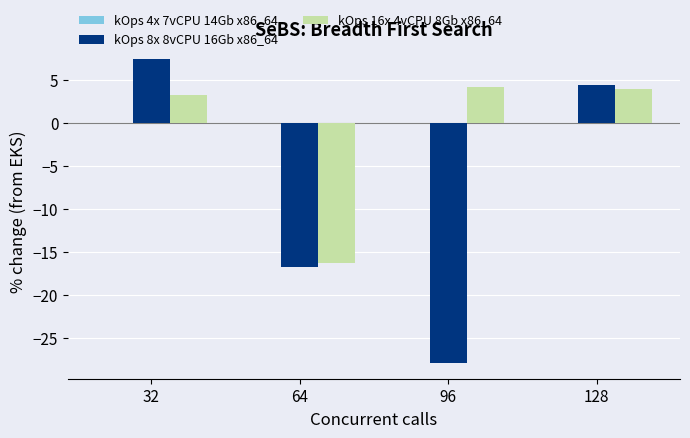

What is the highest value of the kOps 8x 8vCPU 16Gb x86_64 series?

7.5